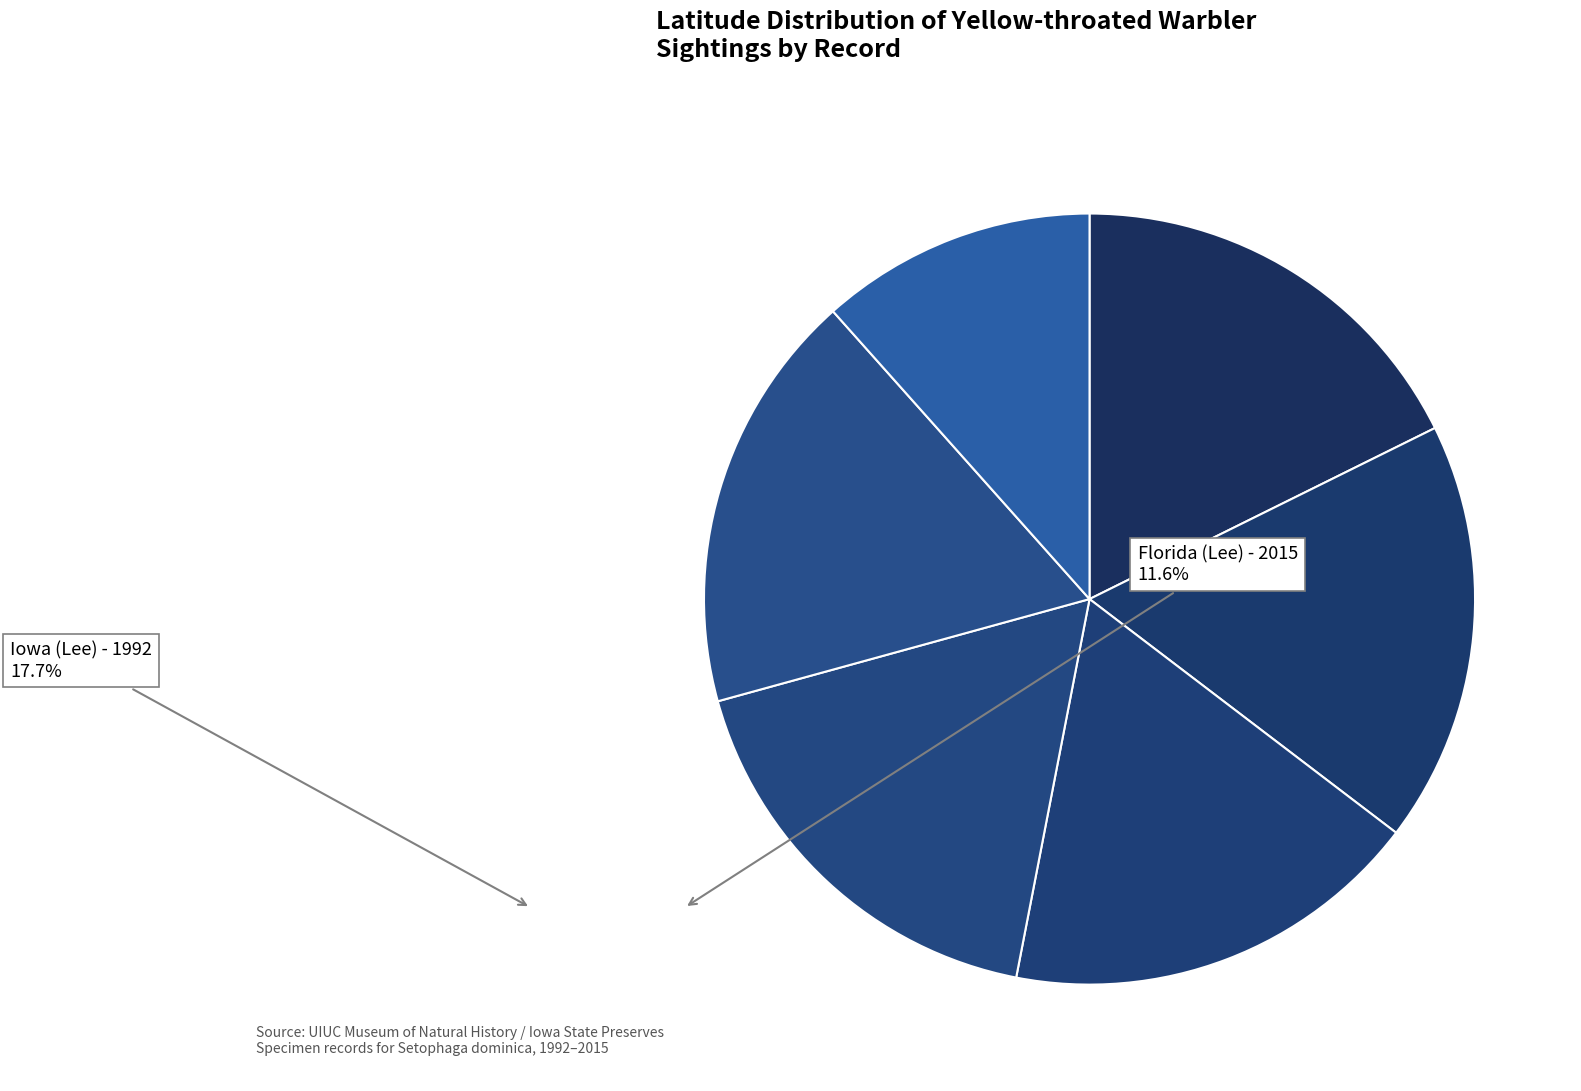

How many segments does this pie chart have?

6